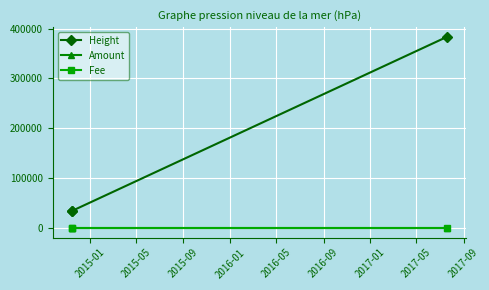

Does the chart display data point markers on the line(s)?

Yes